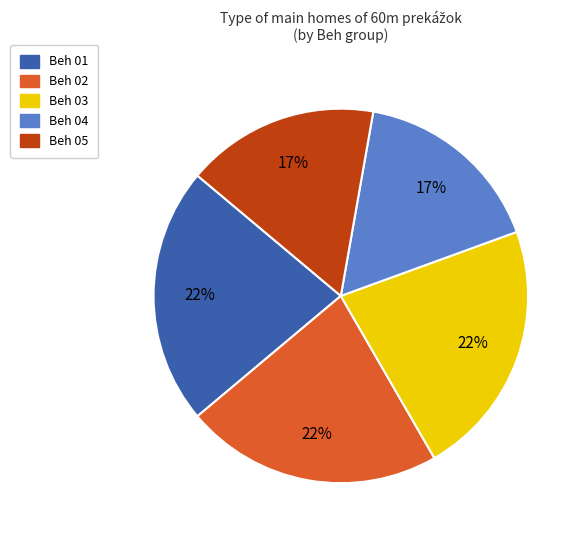

Is Beh 04 the majority of the pie?

No